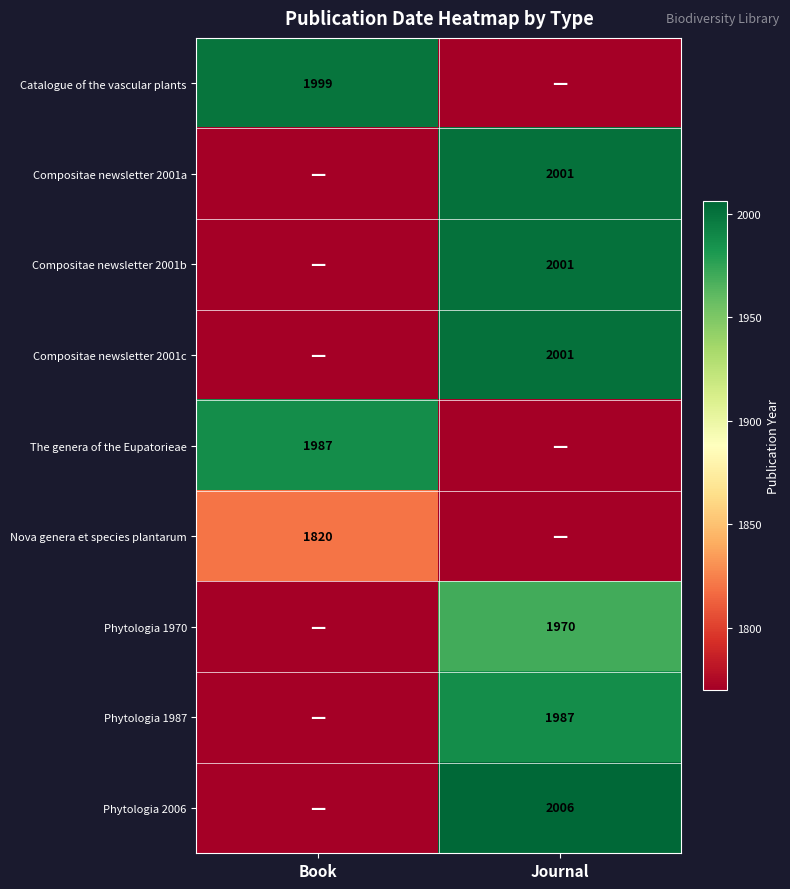

Which has a higher value, Journal or Book?

Book